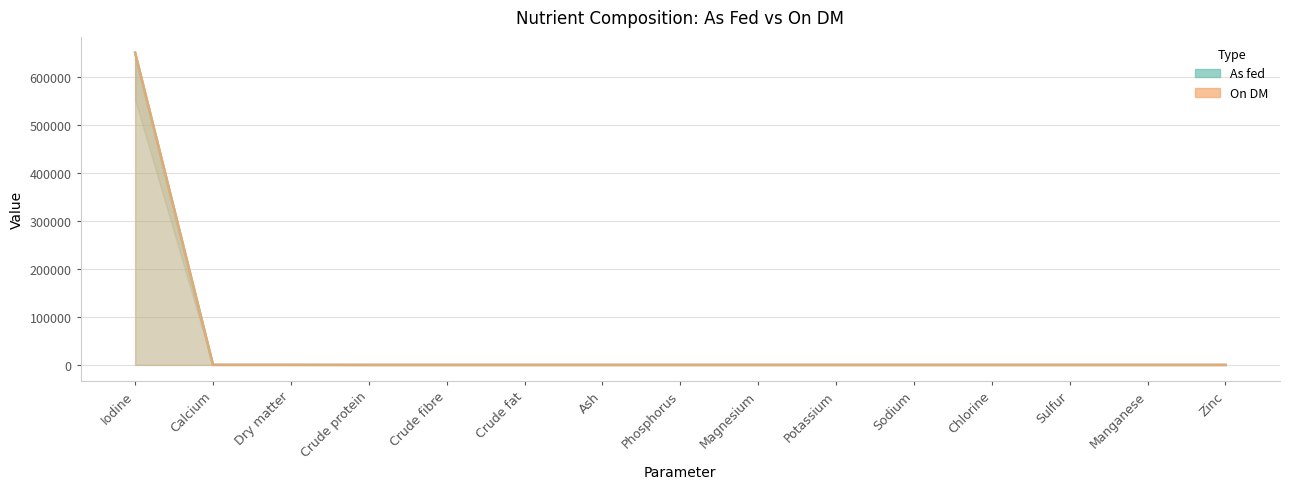

Between Dry matter and Phosphorus, which series saw the biggest shift?

On DM